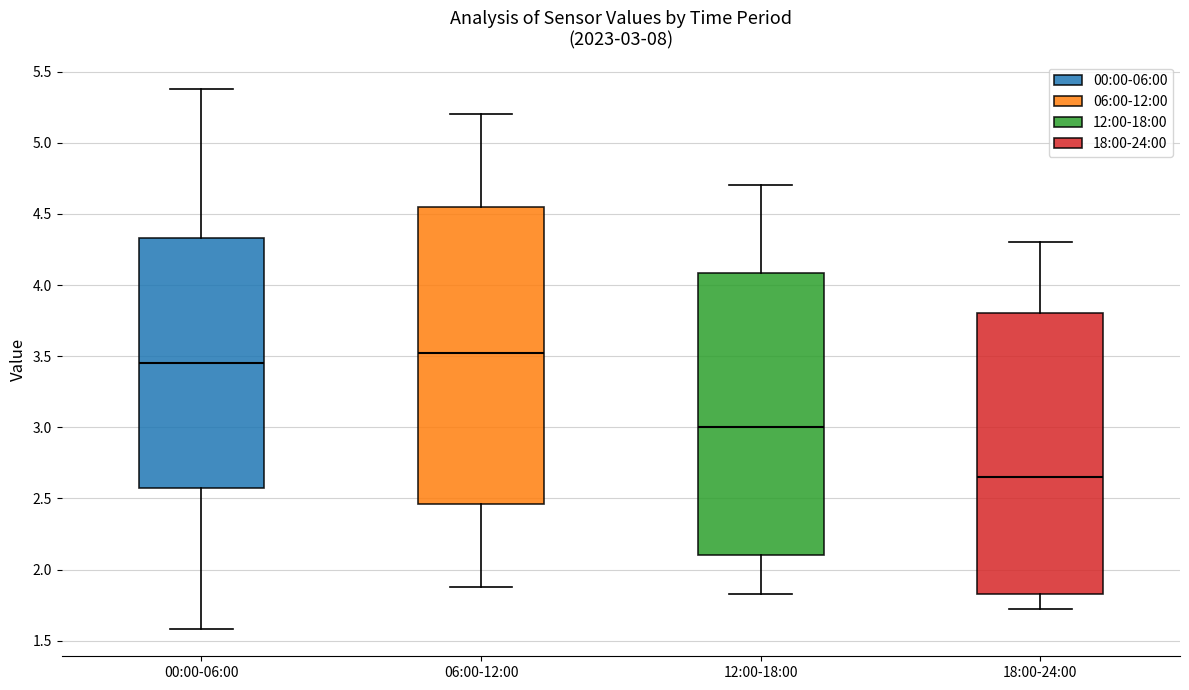

Which box has the lowest median line?

18:00-24:00